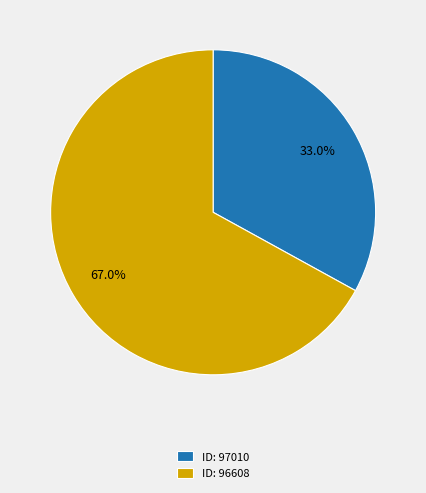

Rank the categories by value from highest to lowest.

ID: 96608, ID: 97010